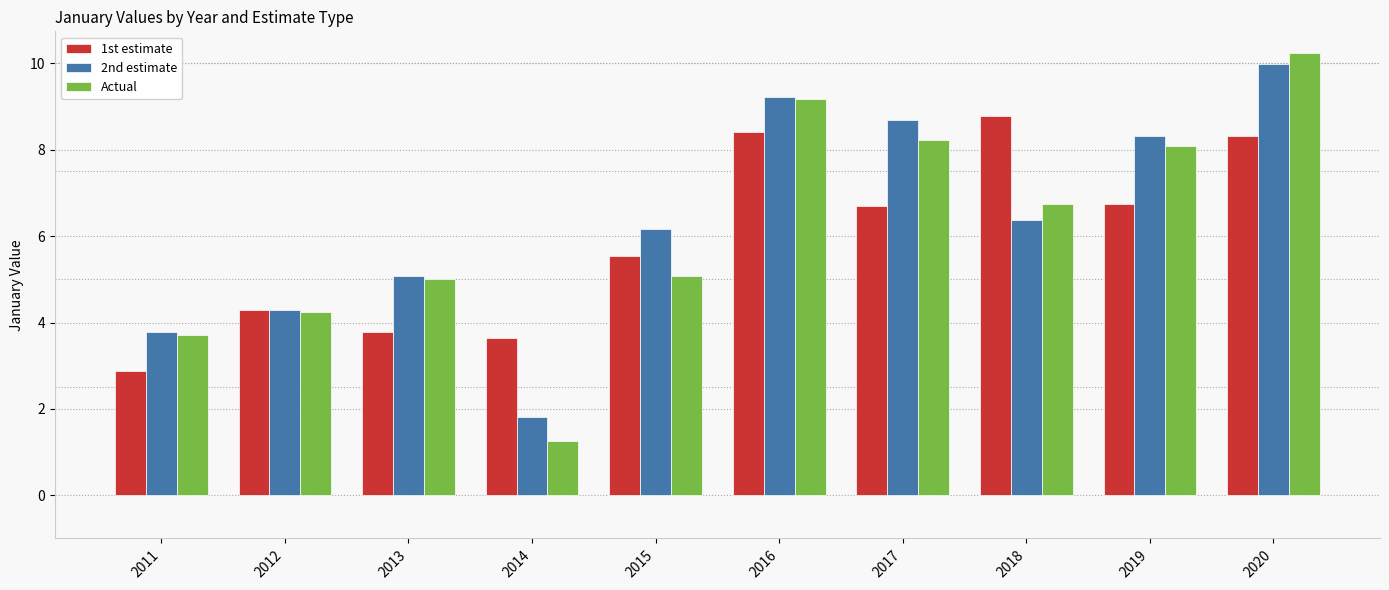

What is the spread (max minus min) of values at 2017?

2.0